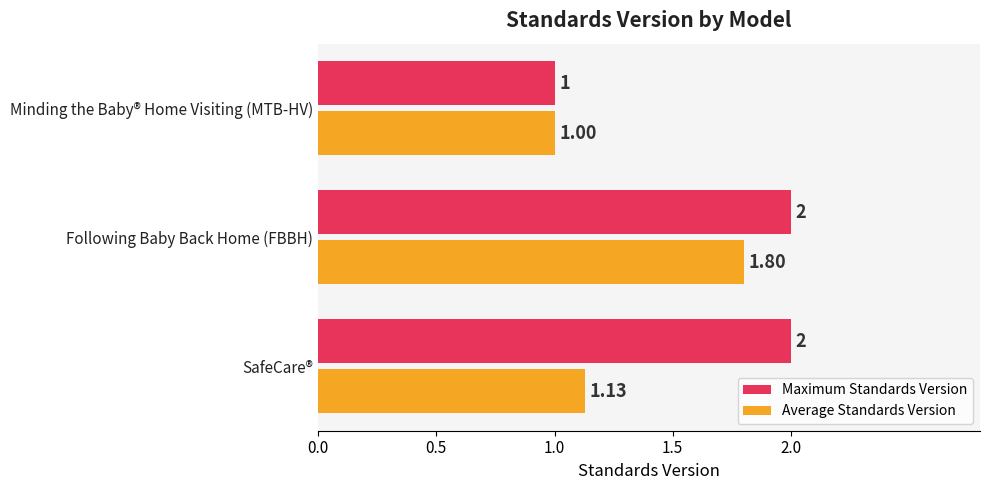

Which series has the largest total across all categories?

Maximum Standards Version